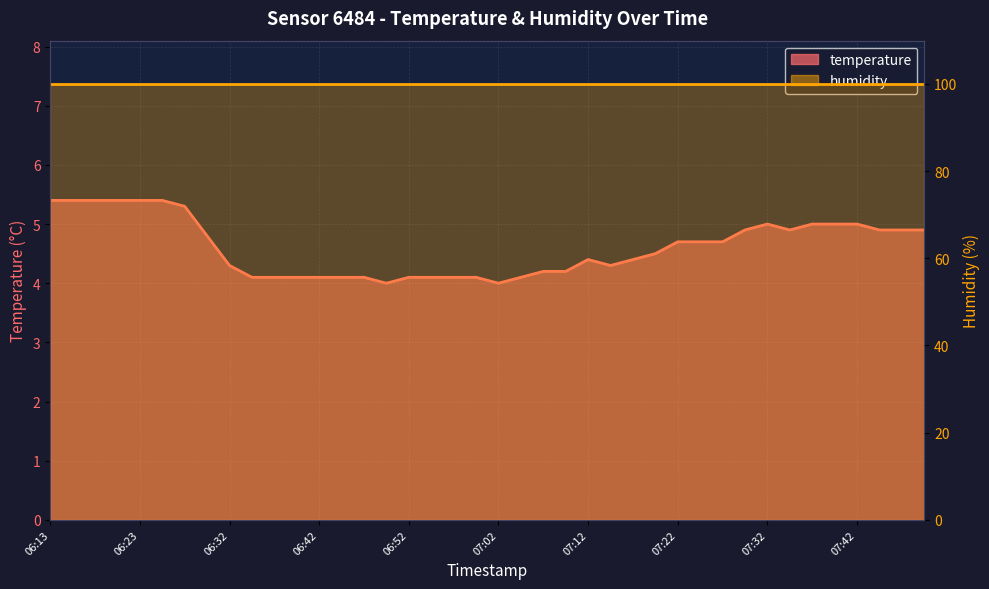

What is the label of the 3rd point from the right?

07:44